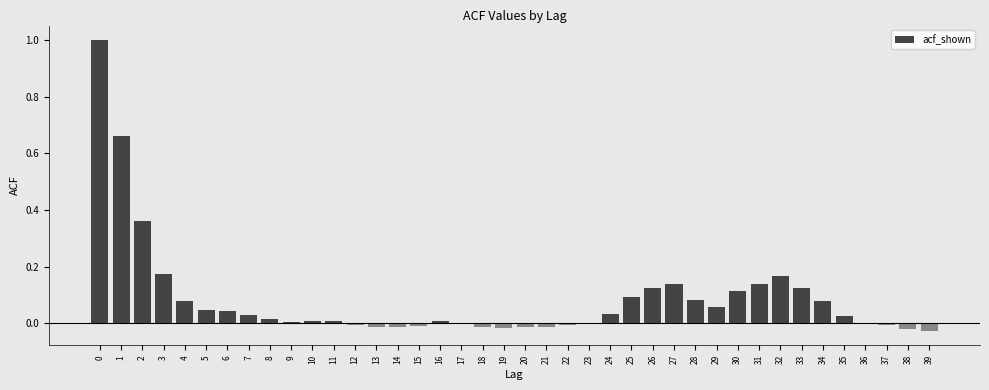

What is the change in value from 2 to 34?

-0.3